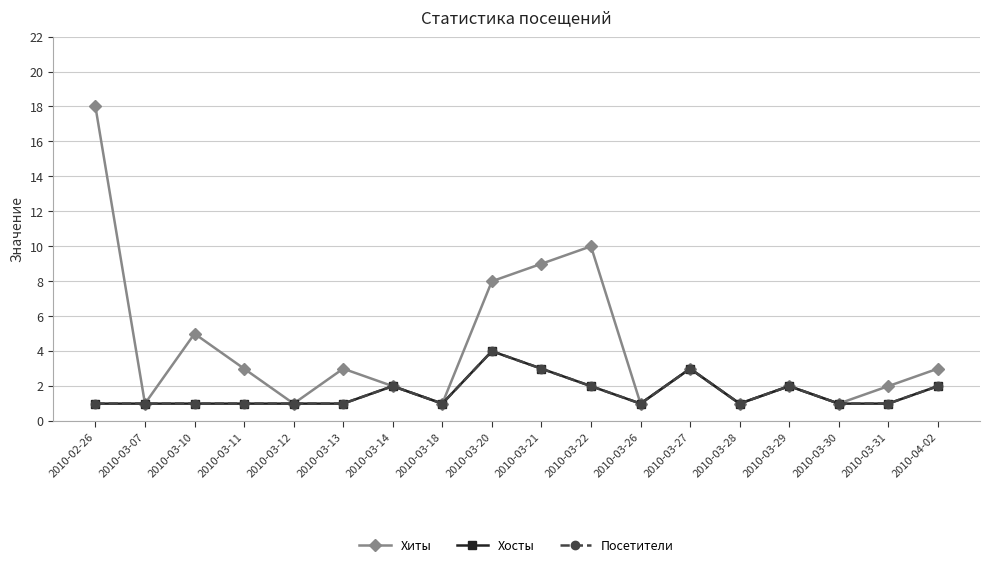

What are all the series names shown in the legend?

Хиты, Хосты, Посетители